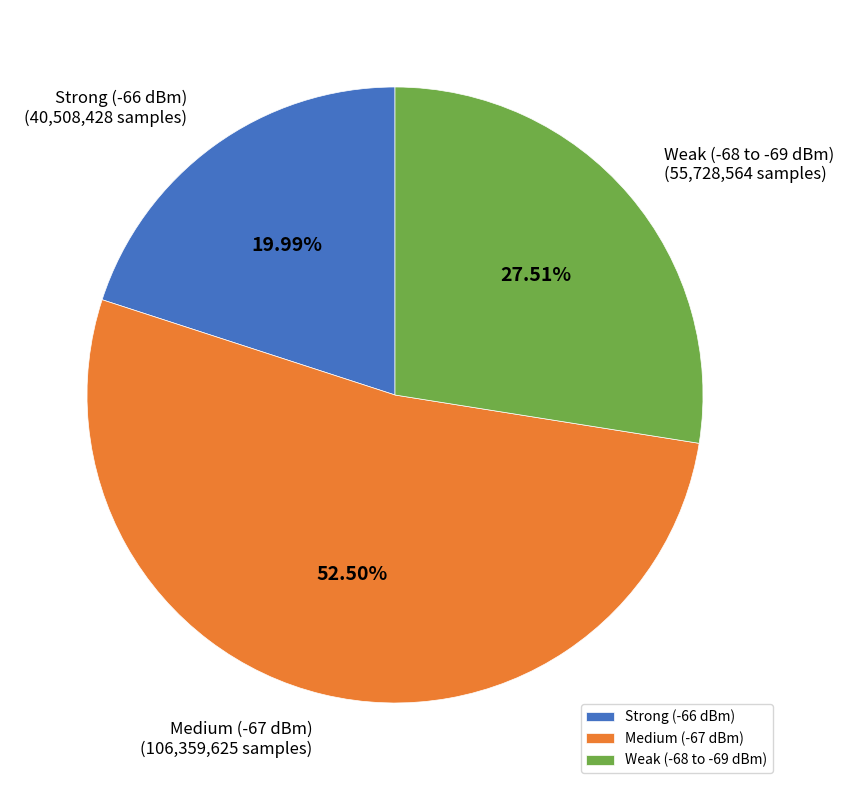

Rank the categories by value from lowest to highest.

Strong (-66 dBm), Weak (-68 to -69 dBm), Medium (-67 dBm)